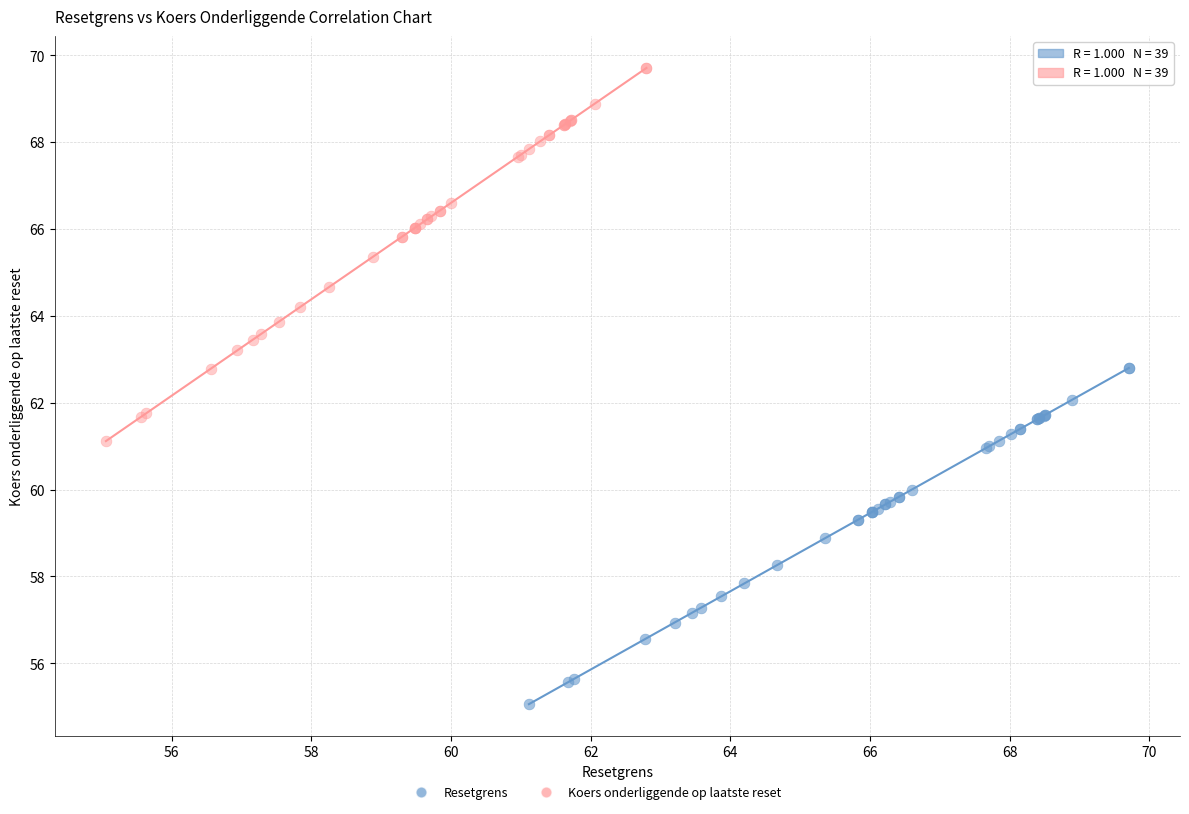

Which series reaches the maximum Y coordinate?

Koers onderliggende op laatste reset